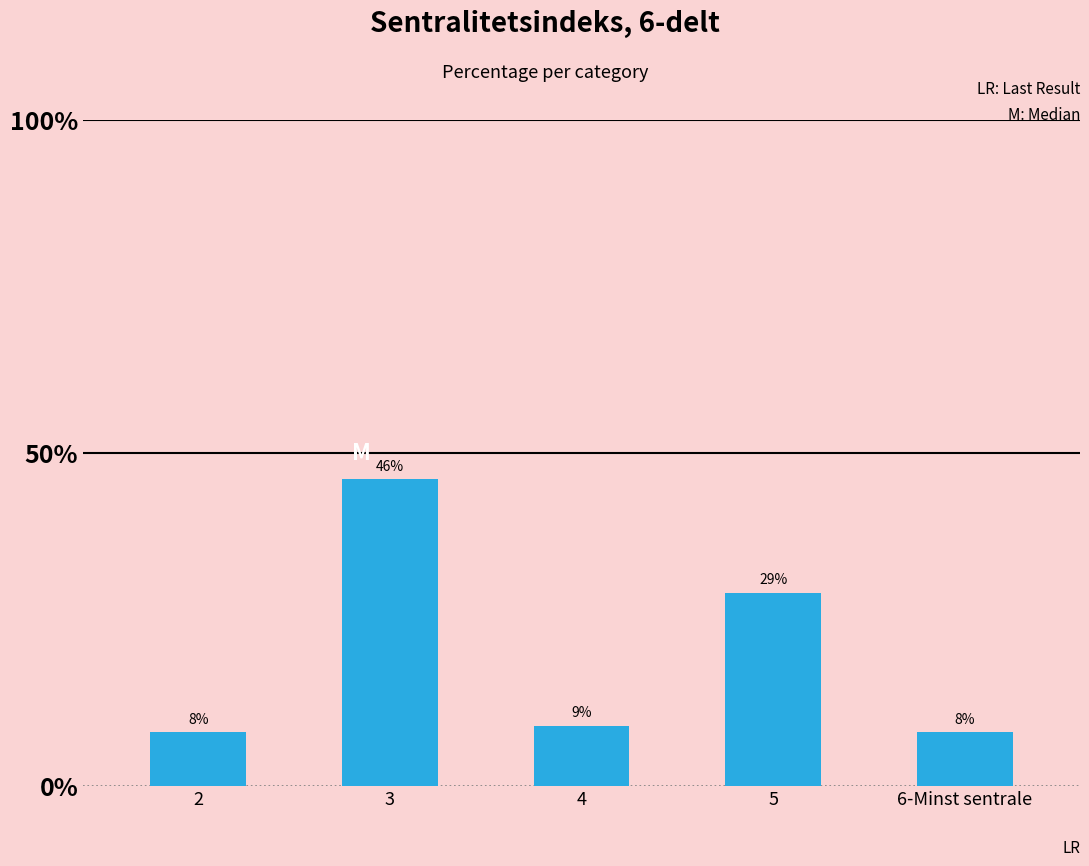

Which category has the highest value across all series?

3